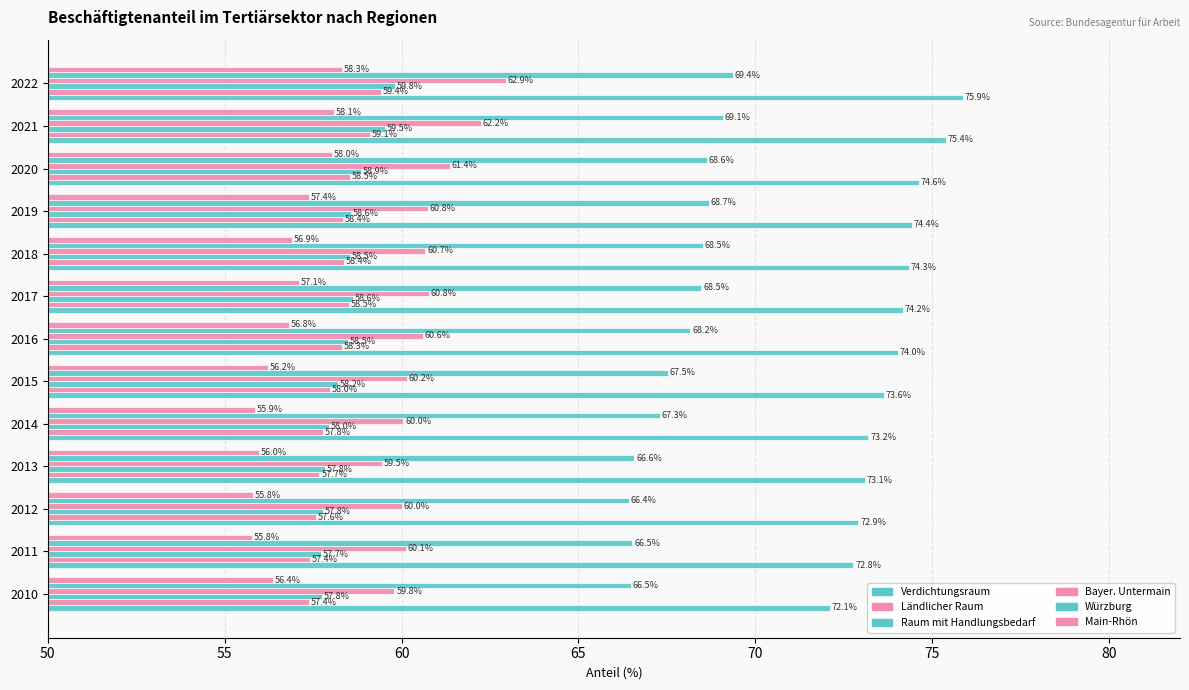

What is the difference between the maximum and second lowest values in the Würzburg series?

2.9